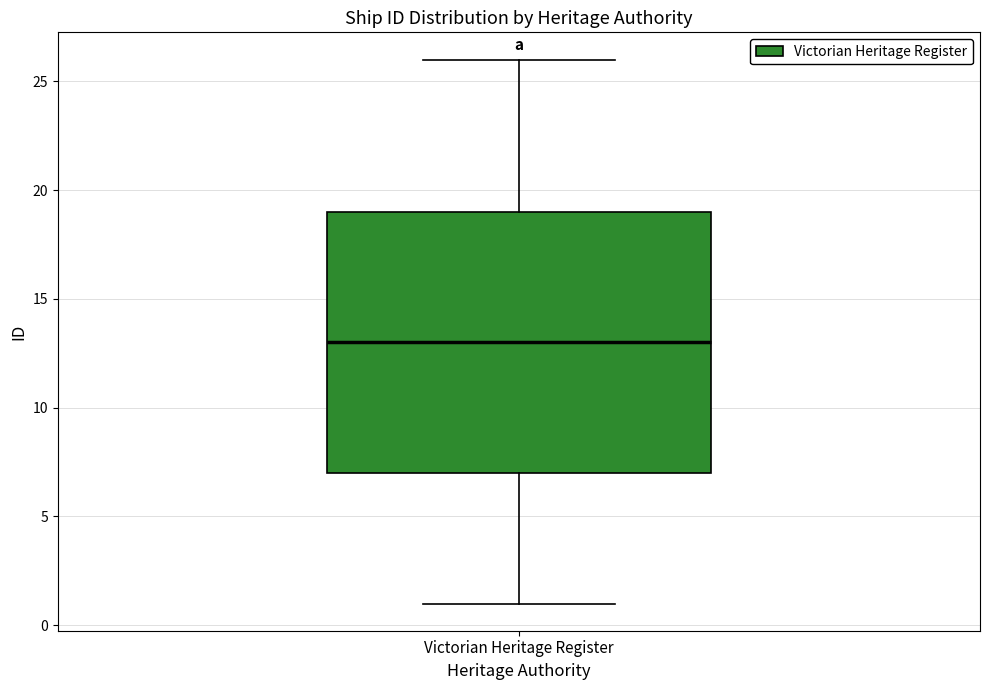

Where is the upper edge of the box for Victorian Heritage Register on the y-axis? The values are not printed on the chart, so give them approximately, as read against the axis.

19